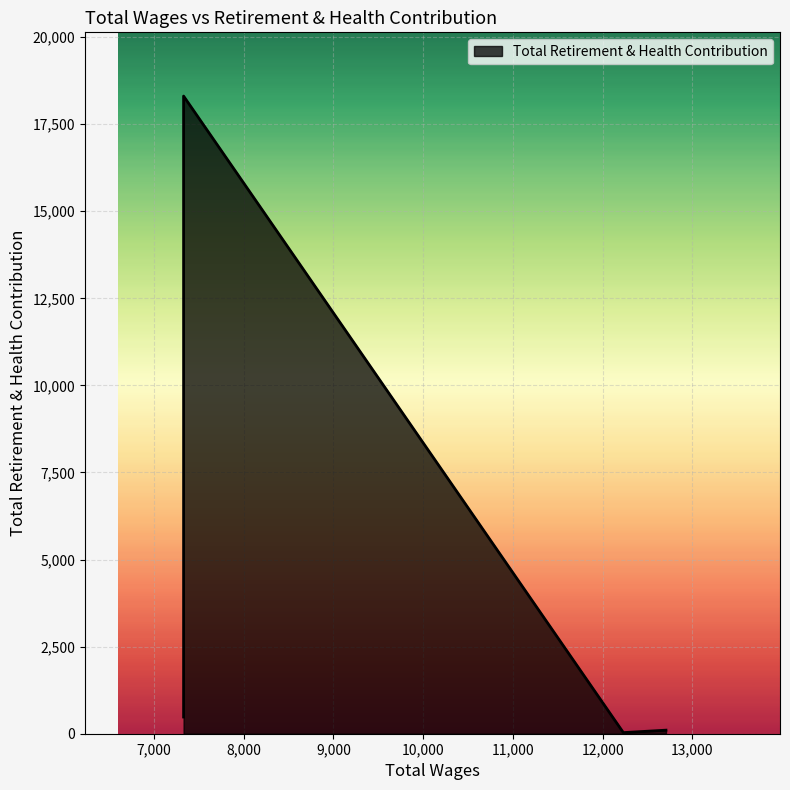

Which label corresponds to the largest value in the chart?

7331.0